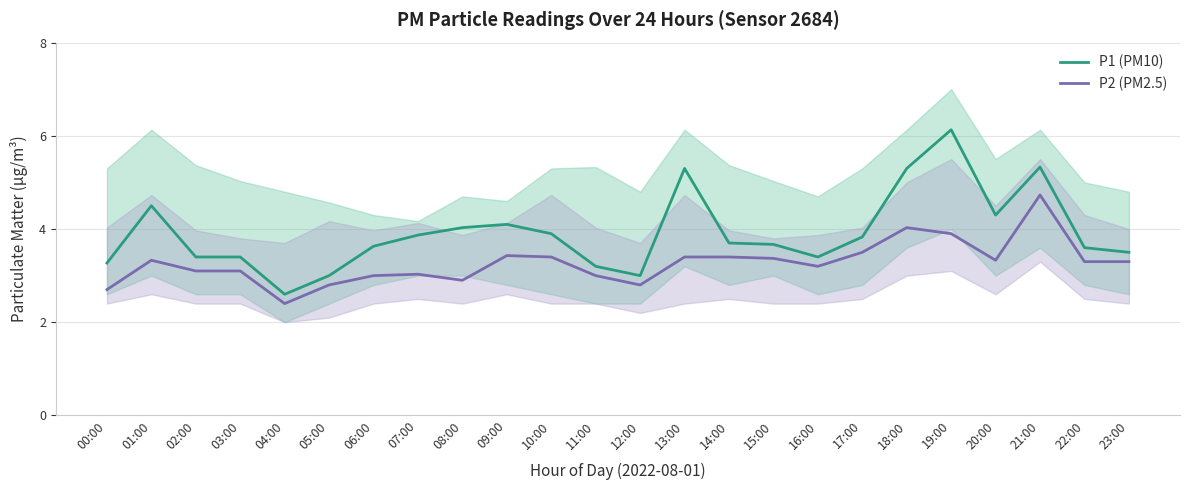

At how many categories does at least one series exceed 4?

8